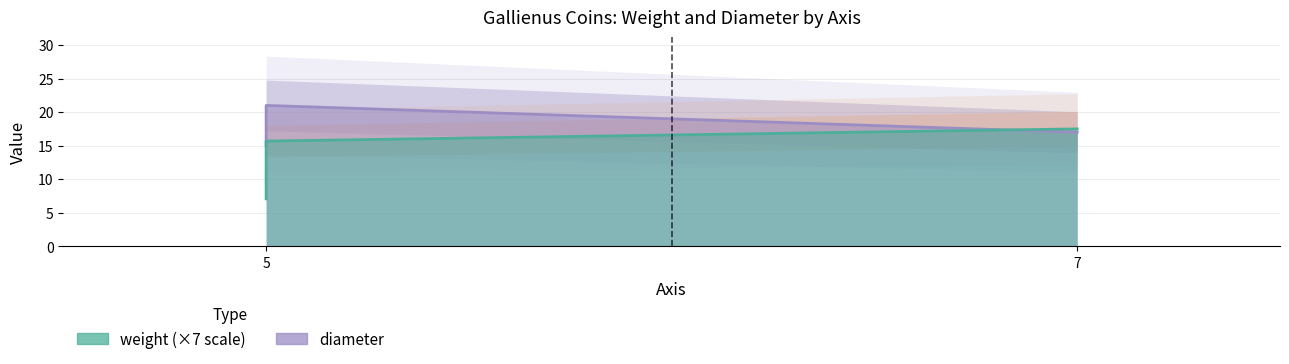

Which series has the largest range (max minus min)?

diameter